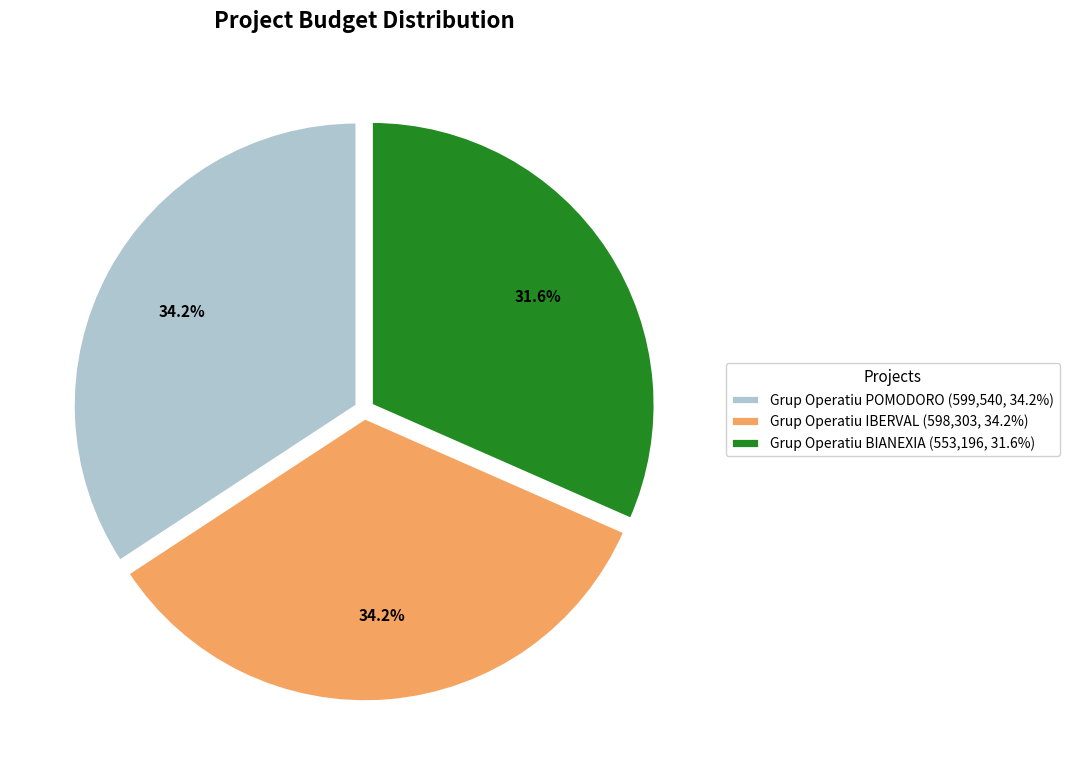

What is the total percentage of Grup Operatiu BIANEXIA and Grup Operatiu IBERVAL?

65.8%